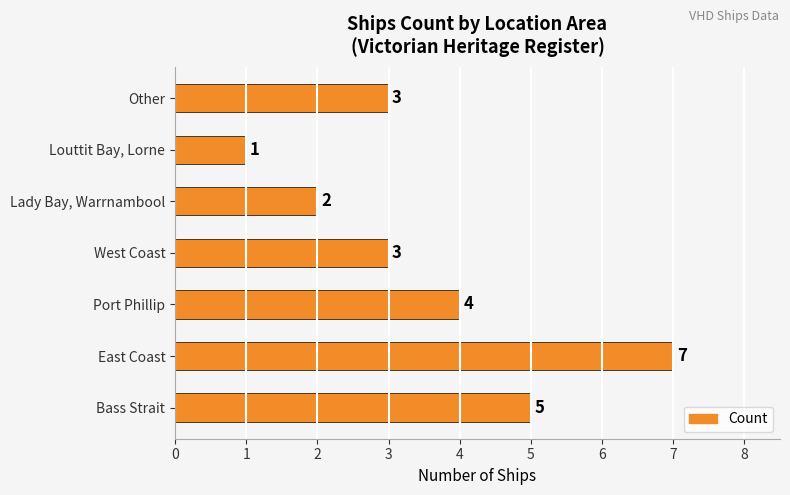

What is the difference between the values at Louttit Bay, Lorne and East Coast?

6